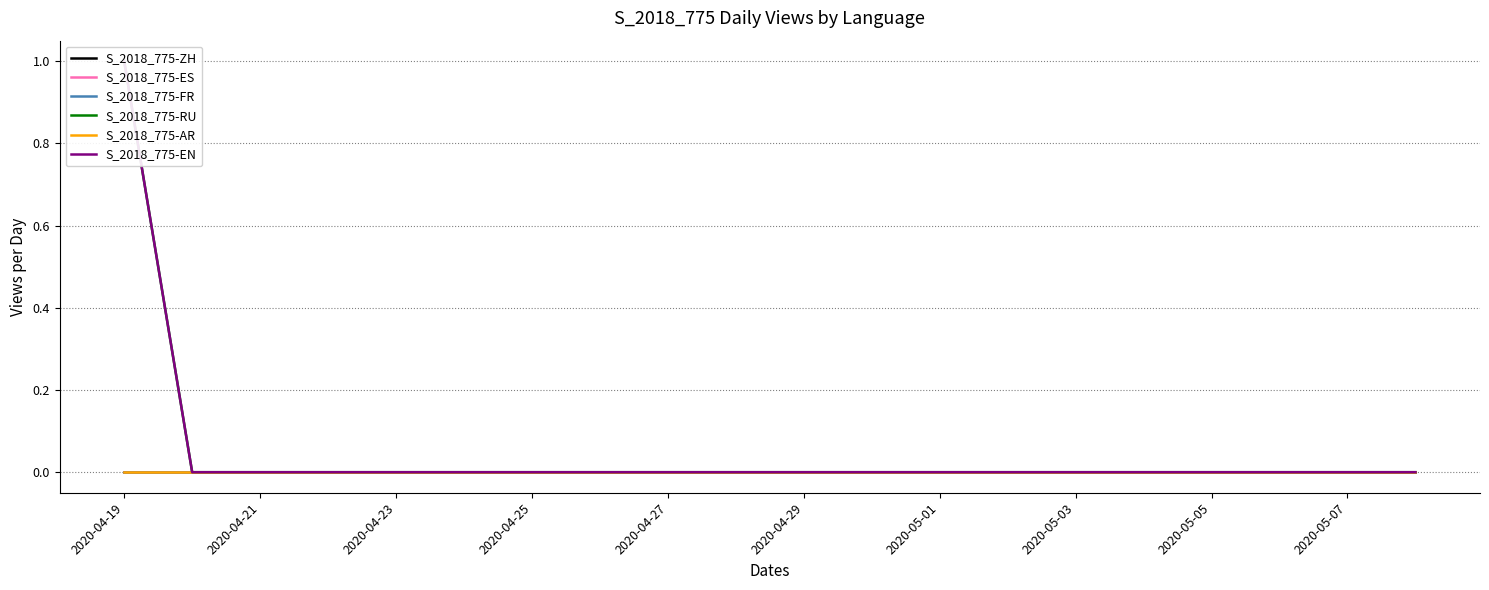

The S_2018_775-FR series shows 0 at 2020-04-29. True or false?

True